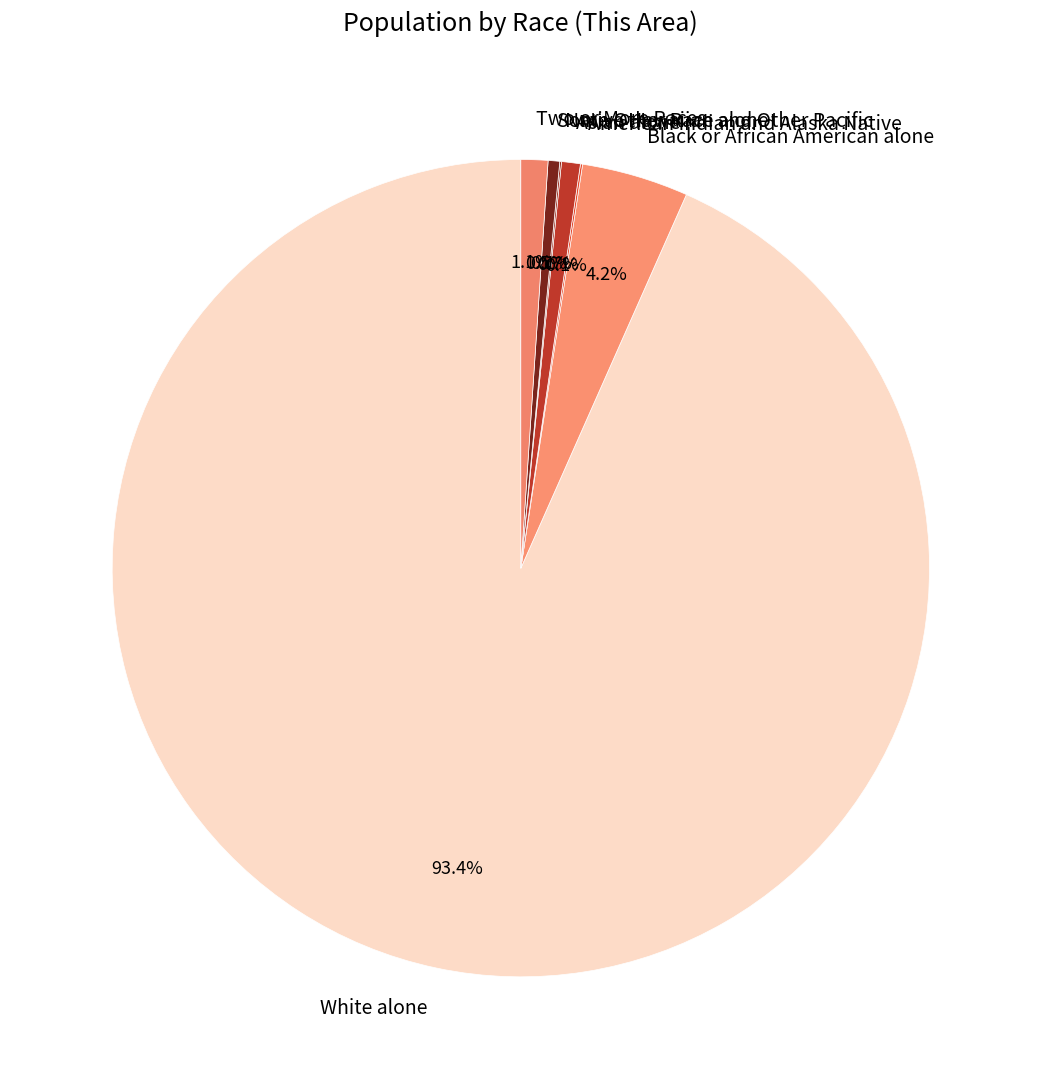

Which category accounts for the majority?

White alone